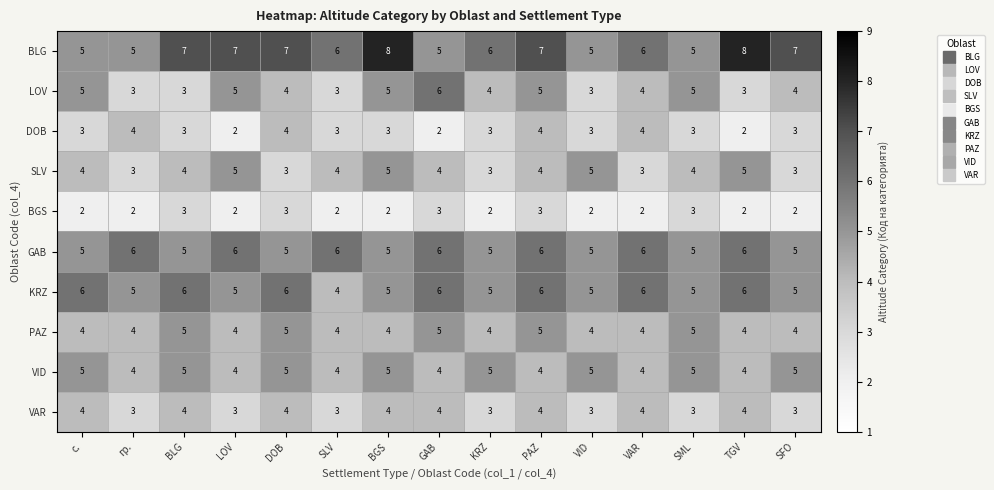

What is the sum of all DOB values?

46